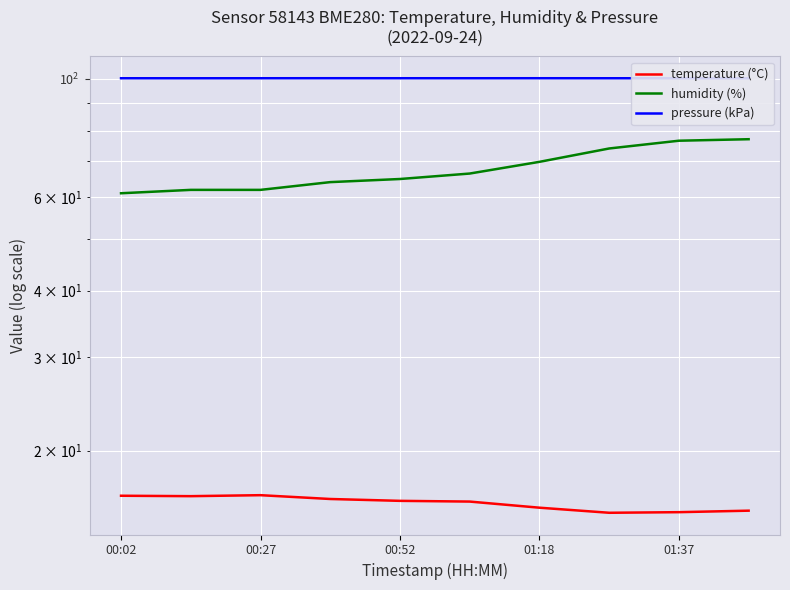

At which category is the sum across all series the highest?

9